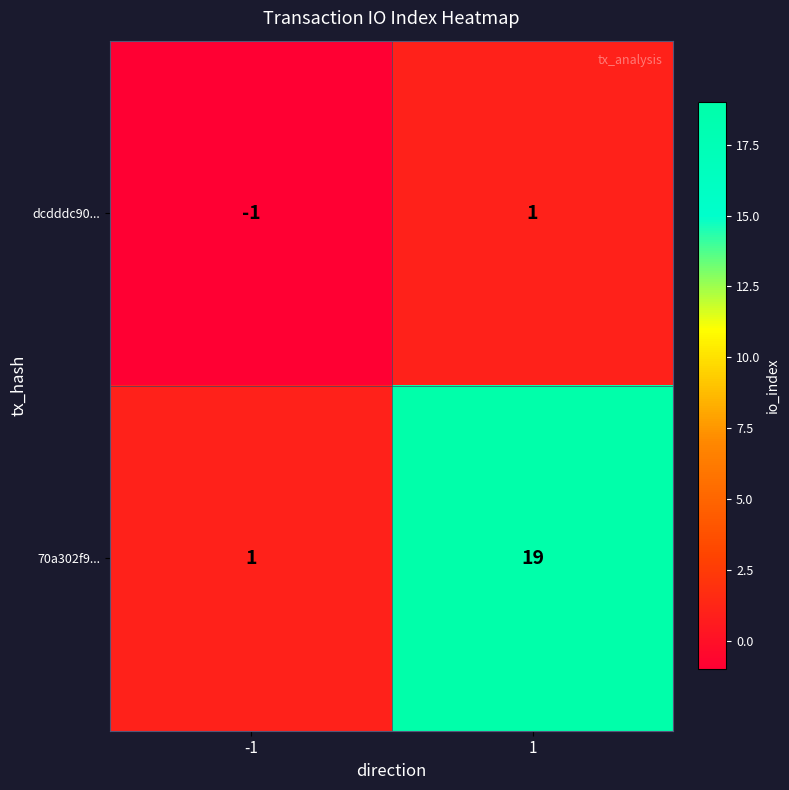

True or false: dcdddc90... has a value of -2 at -1.

False